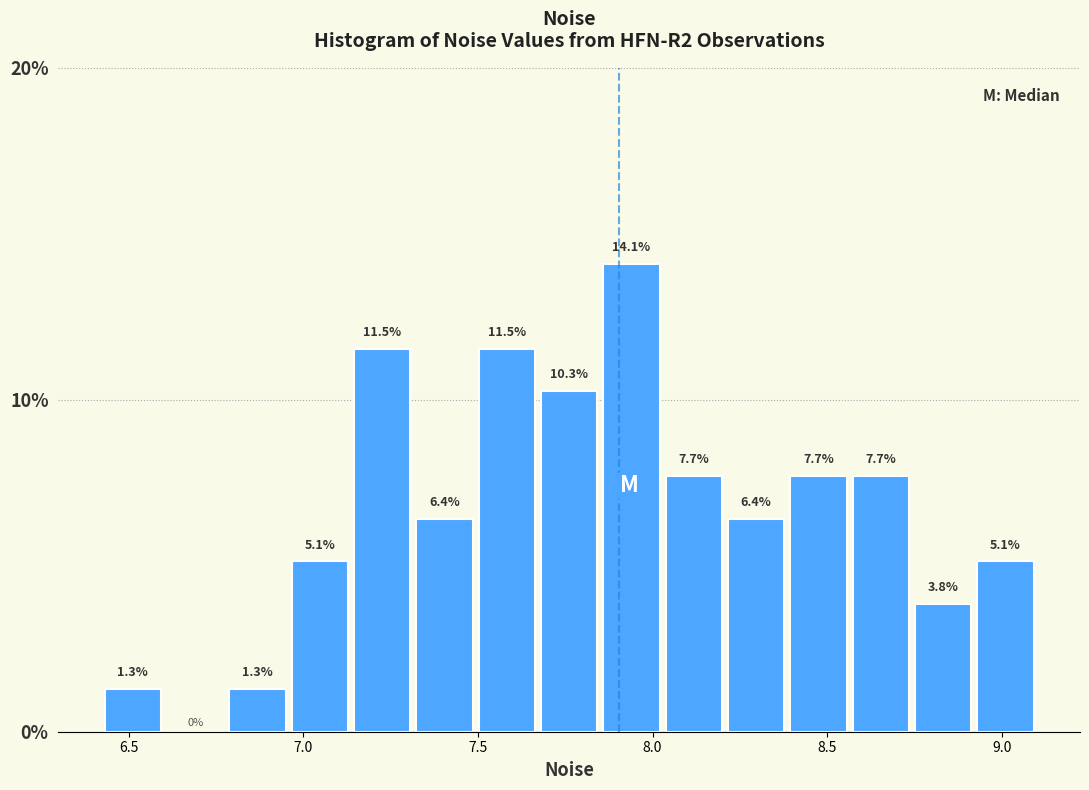

Around what value on the x-axis is the tallest bar? Give the approximate position of its centre, as read against the axis.

7.95